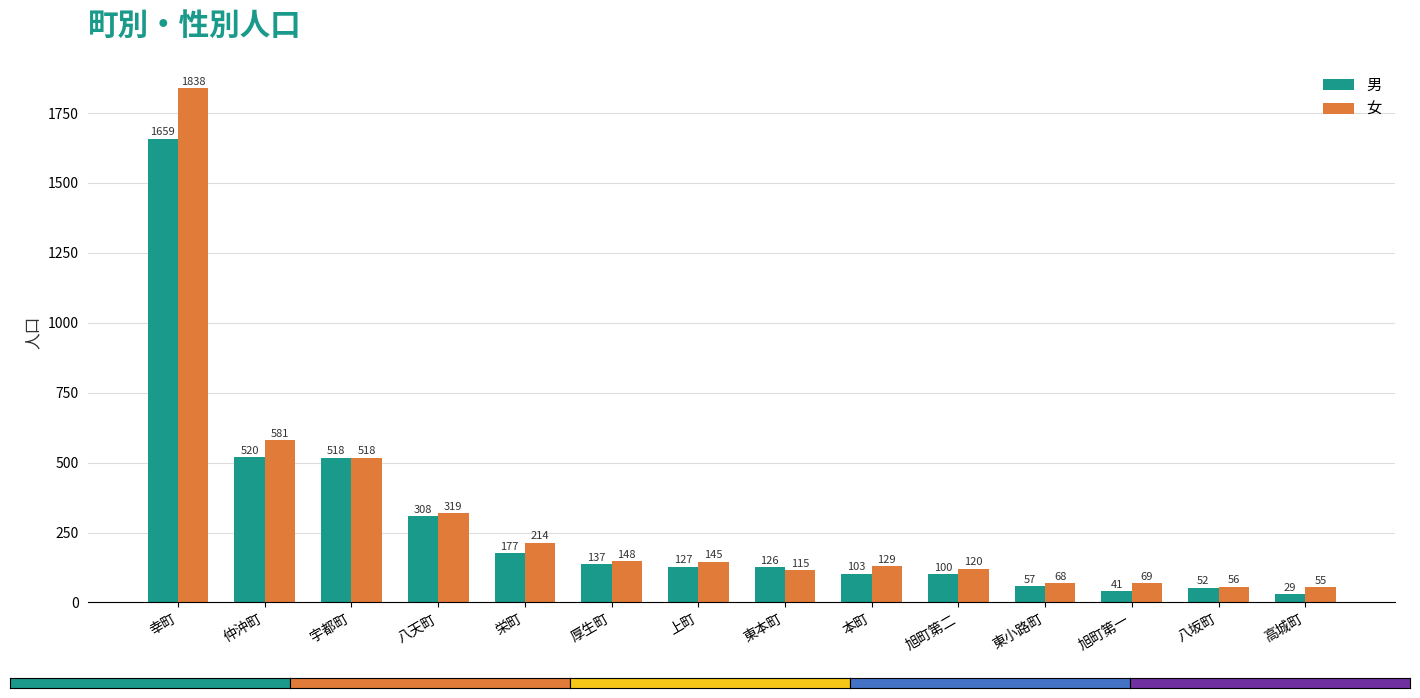

What is the label of the 14th bar from the right?

幸町